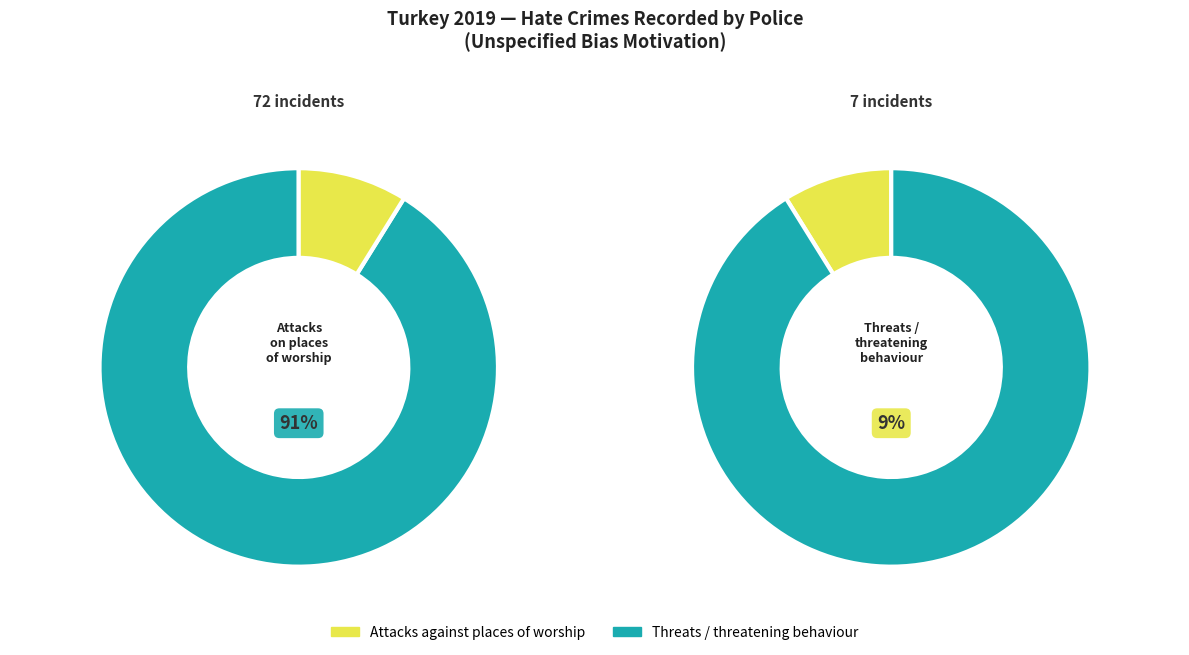

Is there a majority slice in this chart?

Yes